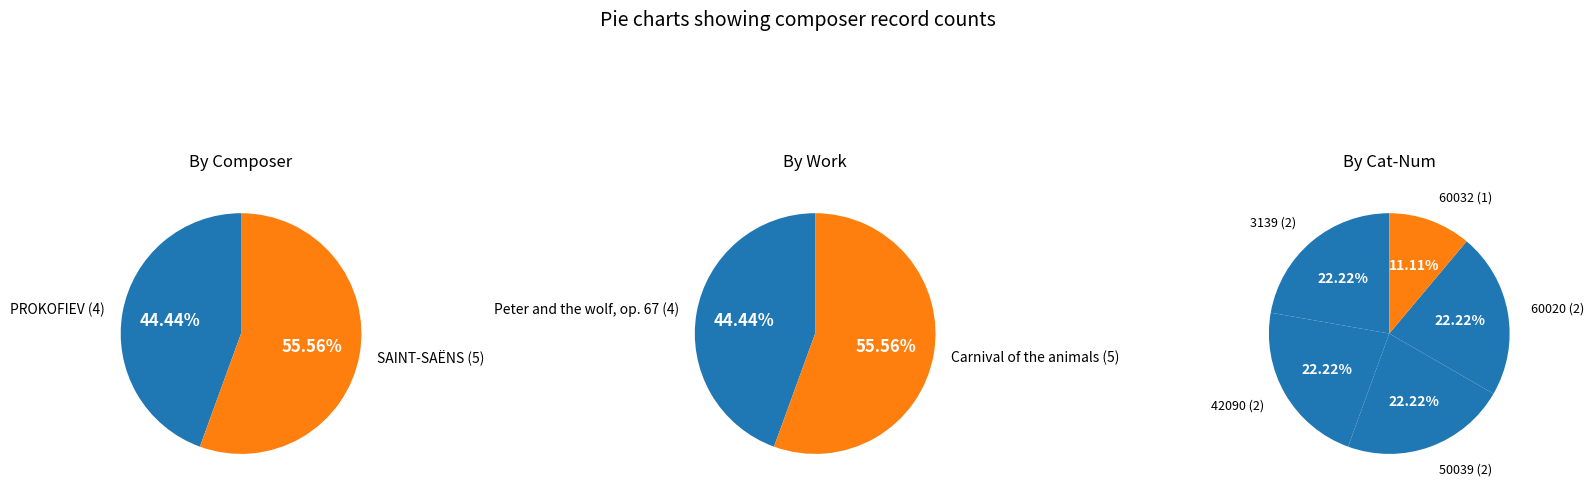

To the nearest percent, what is the difference between the largest and smallest slice percentages?

11%